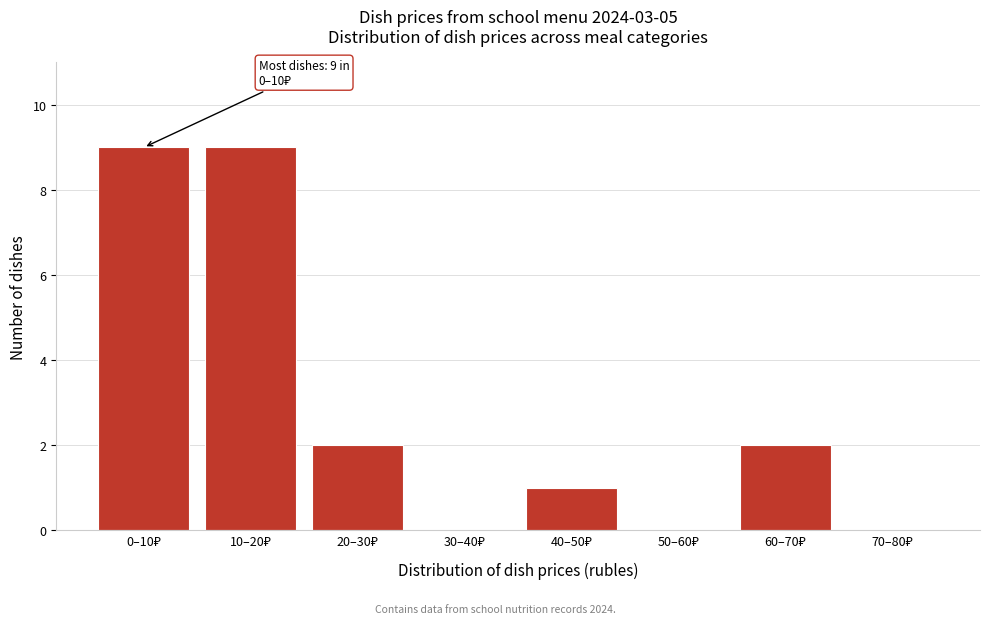

What is the greatest value displayed?

9